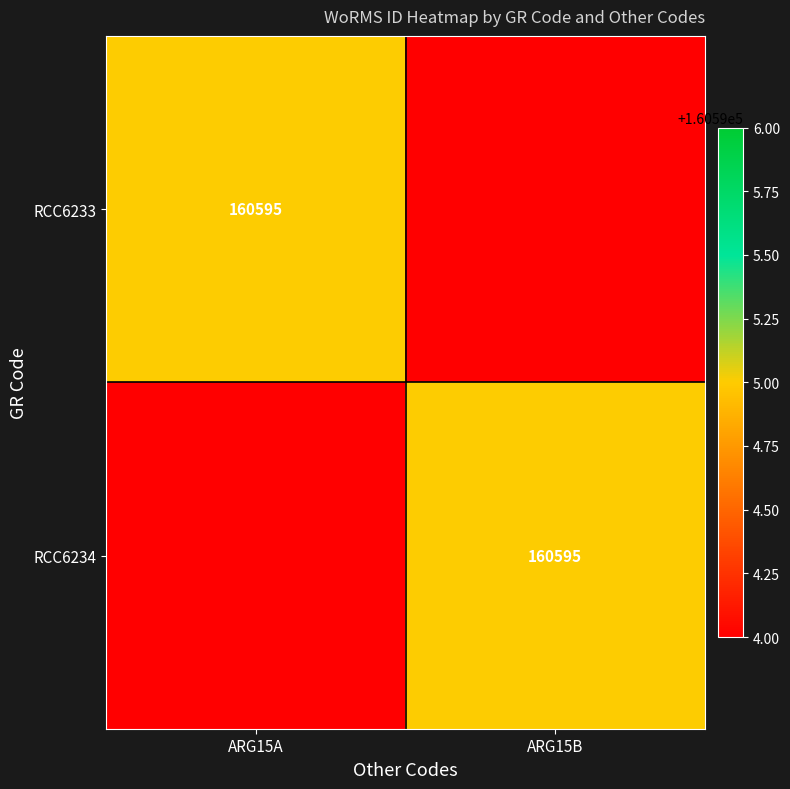

The value of RCC6233 at ARG15A is 160595. True or false?

True